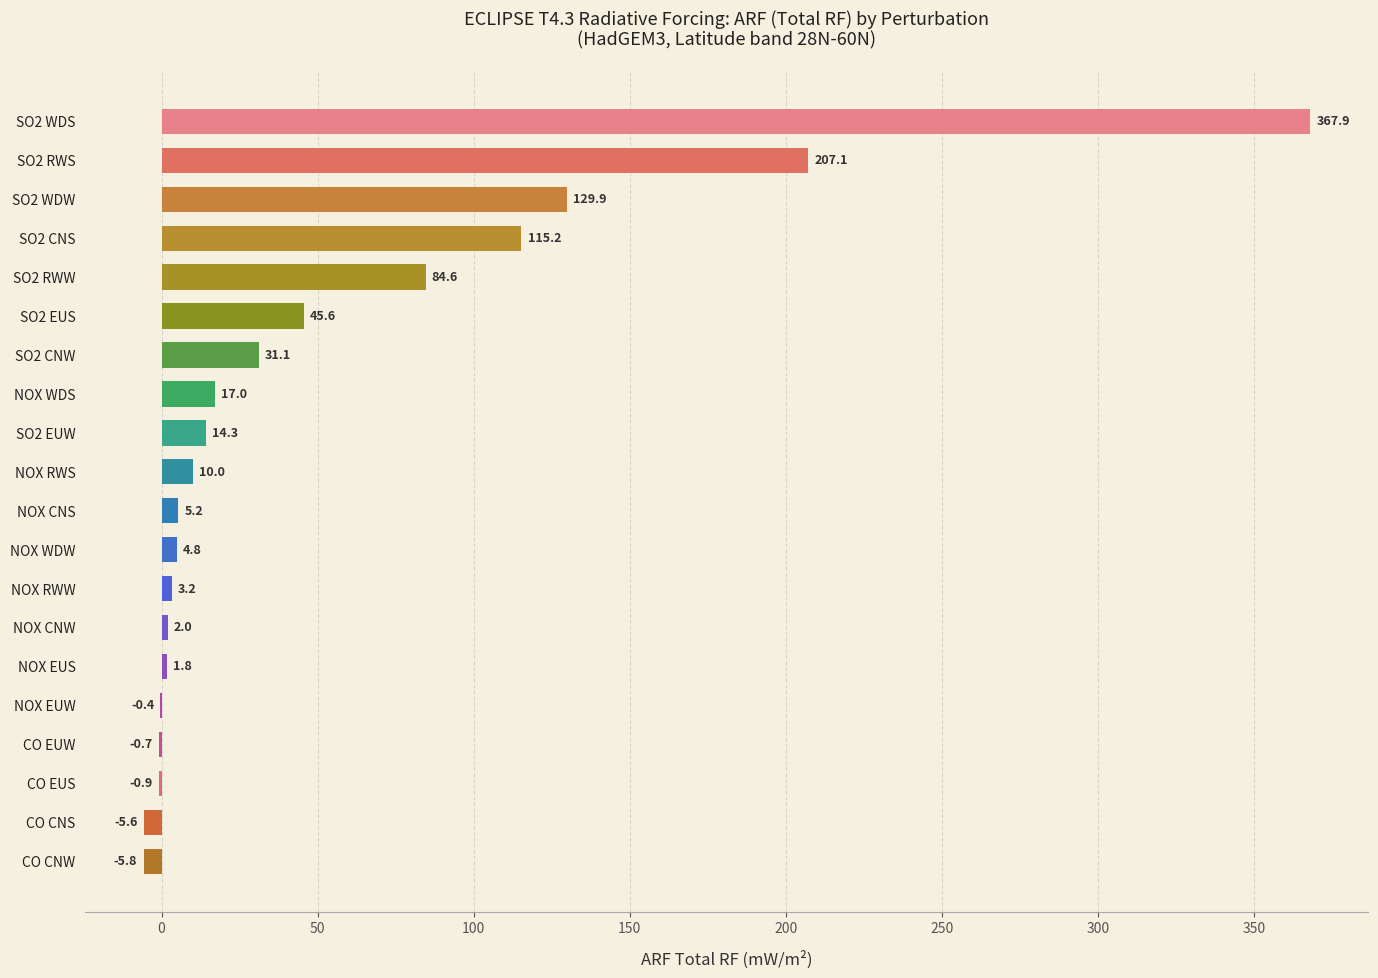

The chart shows a value of 45.6 at SO2 EUS. True or false?

True